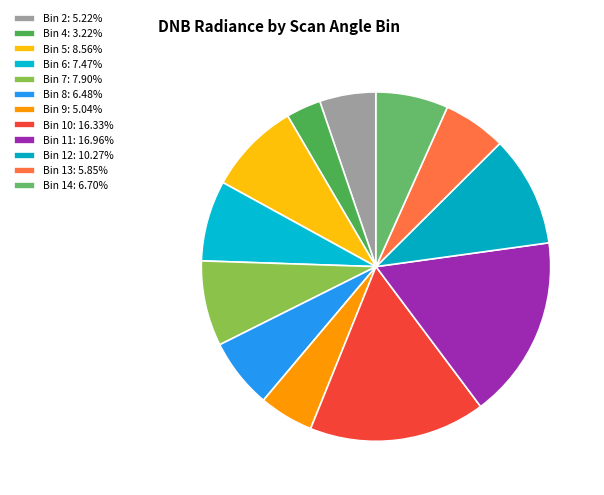

Does any single category account for the majority?

No